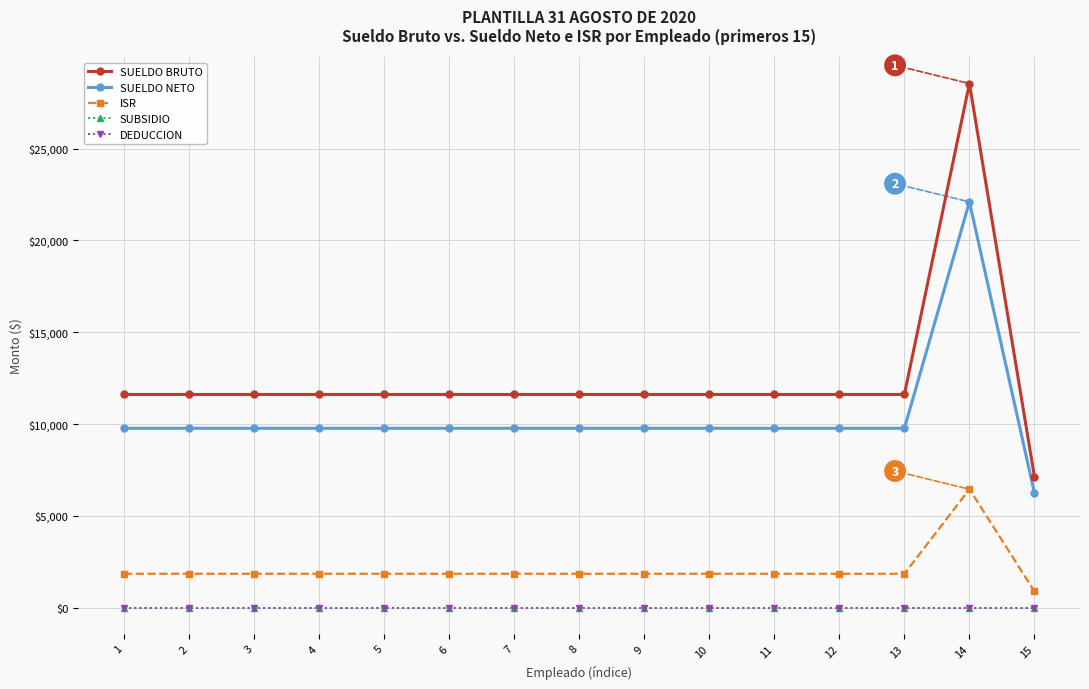

Is this an area chart (filled region under the line)?

No